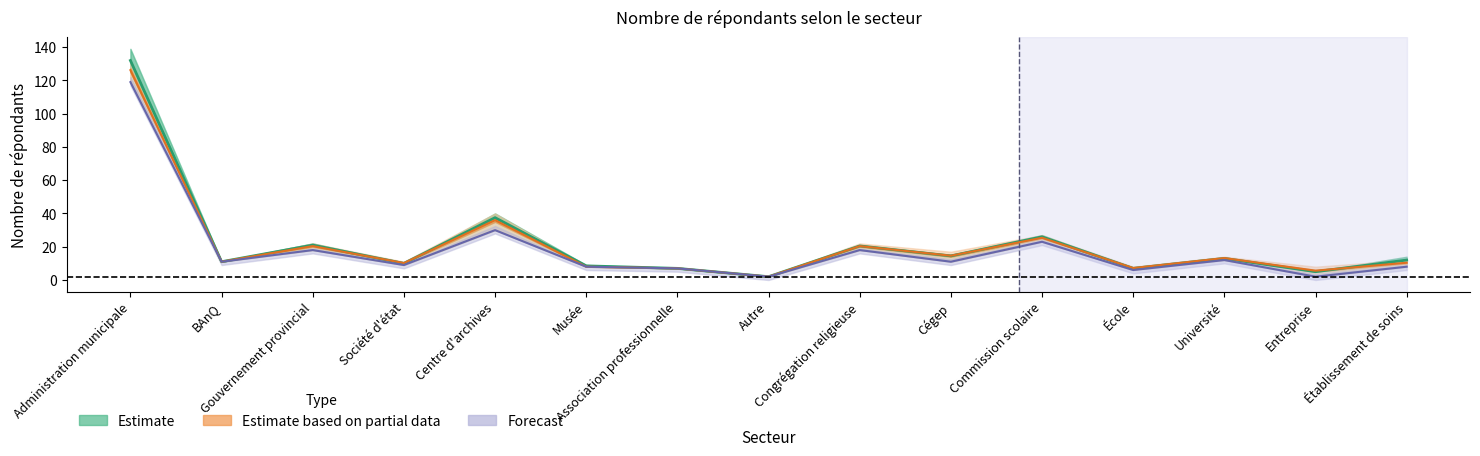

What is the difference between the Périodes non conformes (Forecast) values at Musée and BAnQ?

3.0